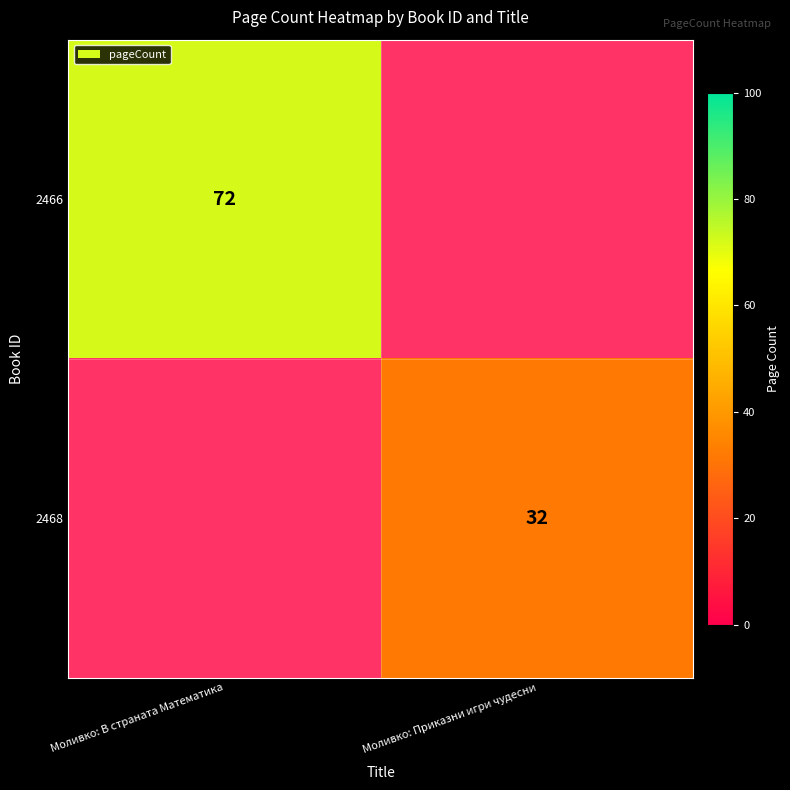

The 2468 series shows 17 at Моливко: Приказни игри чудесни. True or false?

False